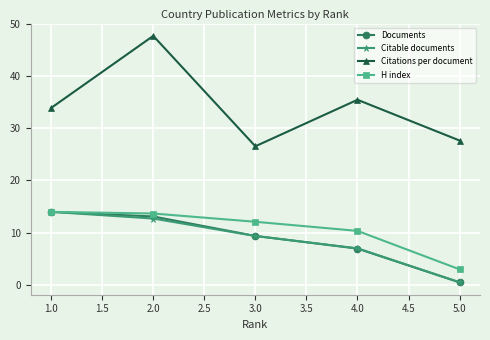

What is the spread (max minus min) of values at 1.0?

19.9